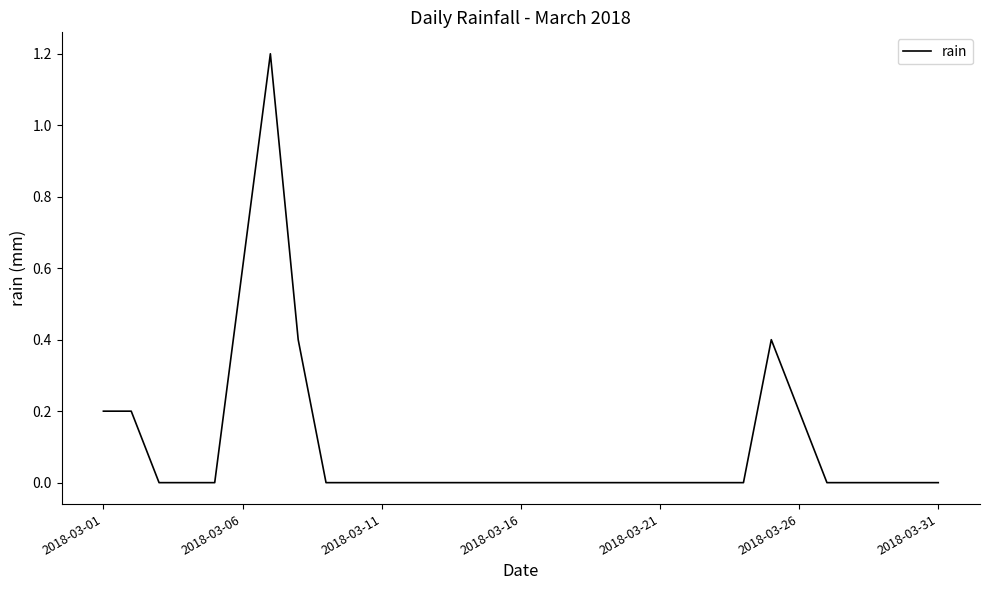

What is the greatest value displayed?

1.2